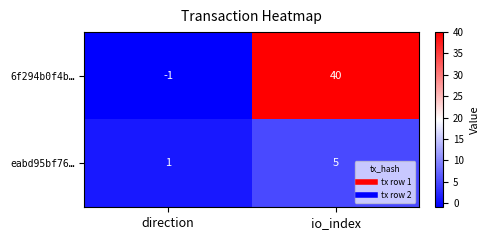

Reading left to right, transcribe all the data shown in this chart.

6f294b0f4b…: -1	40
eabd95bf76…: 1	5